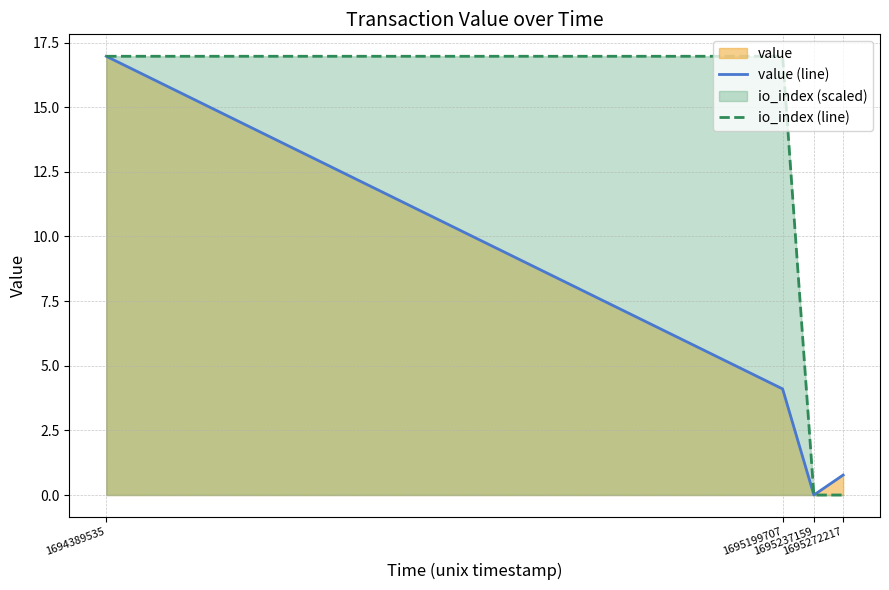

At which category is the sum across all series the highest?

1694389535